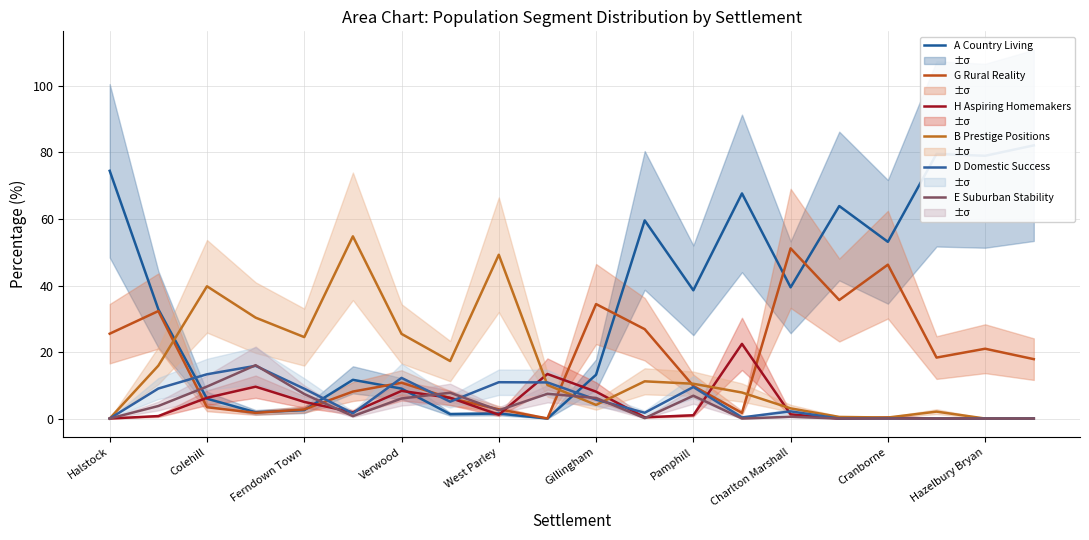

Which category has the highest value in the G Rural Reality series?

Charlton Marshall